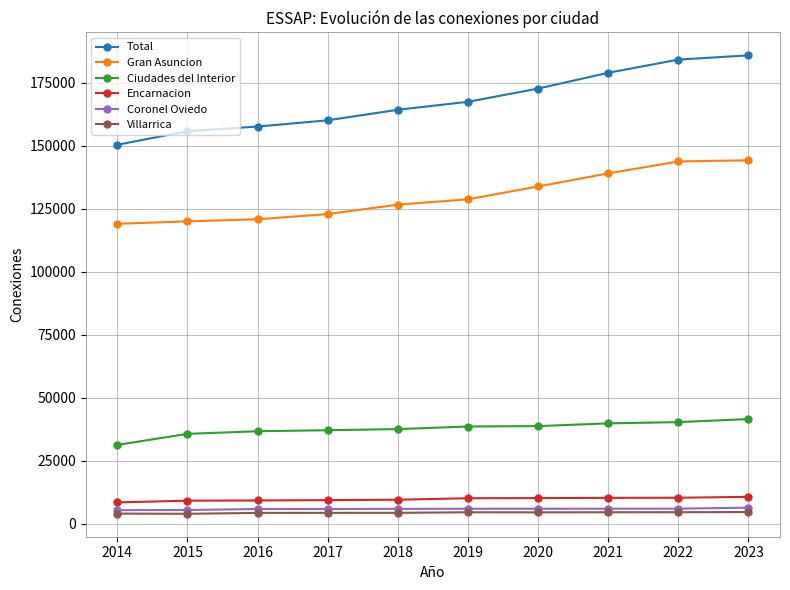

What is the maximum value shown in the chart?

185932